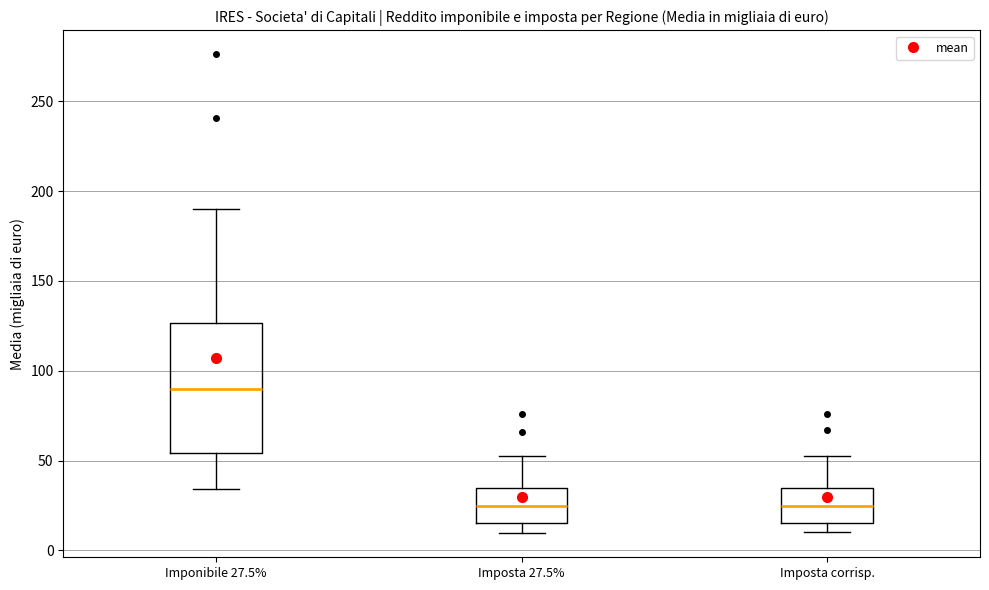

Where does the lower whisker of the box for Imponibile 27.5% end on the y-axis? The values are not printed on the chart, so give them approximately, as read against the axis.

35